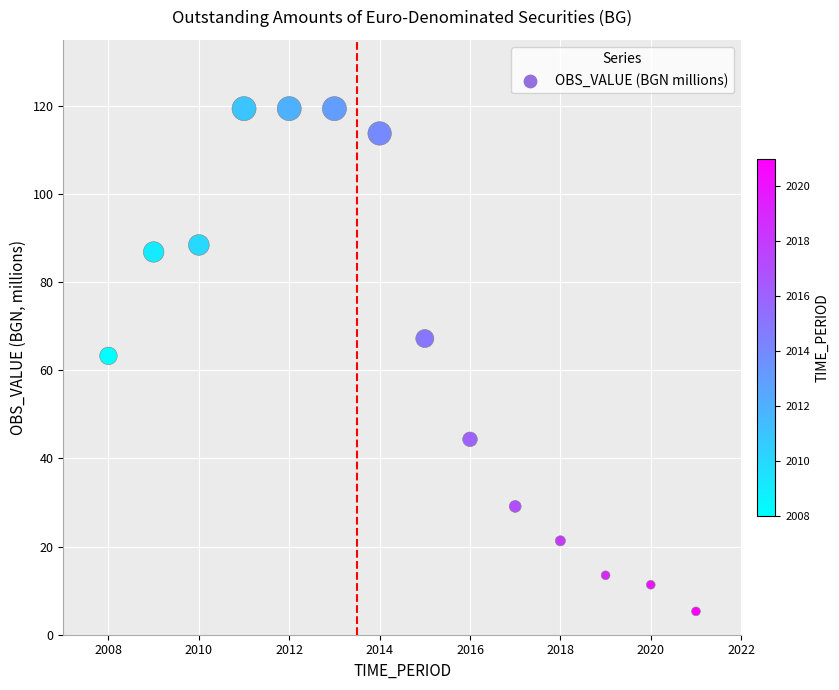

What is the range of X values (max minus min)?

13.0